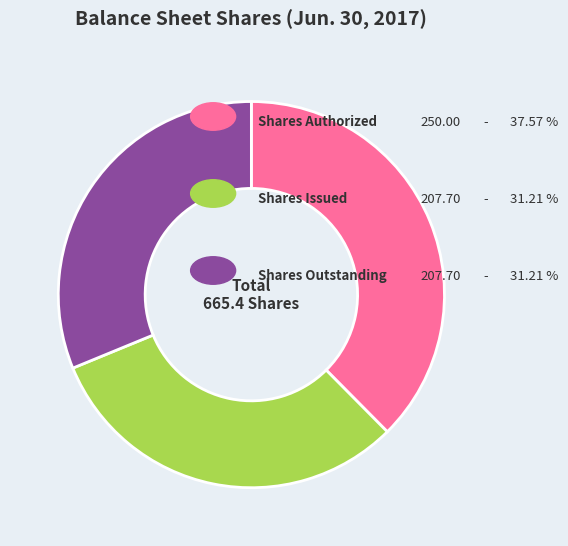

Is there a majority slice in this chart?

No